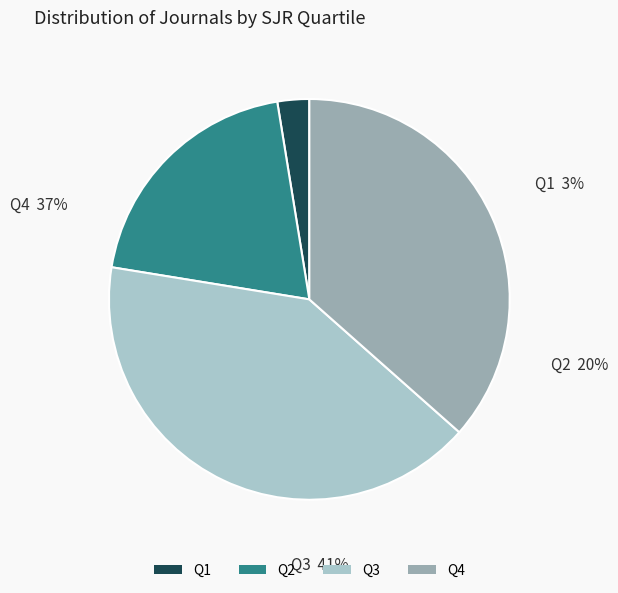

What is the smallest slice in the pie chart?

Q1